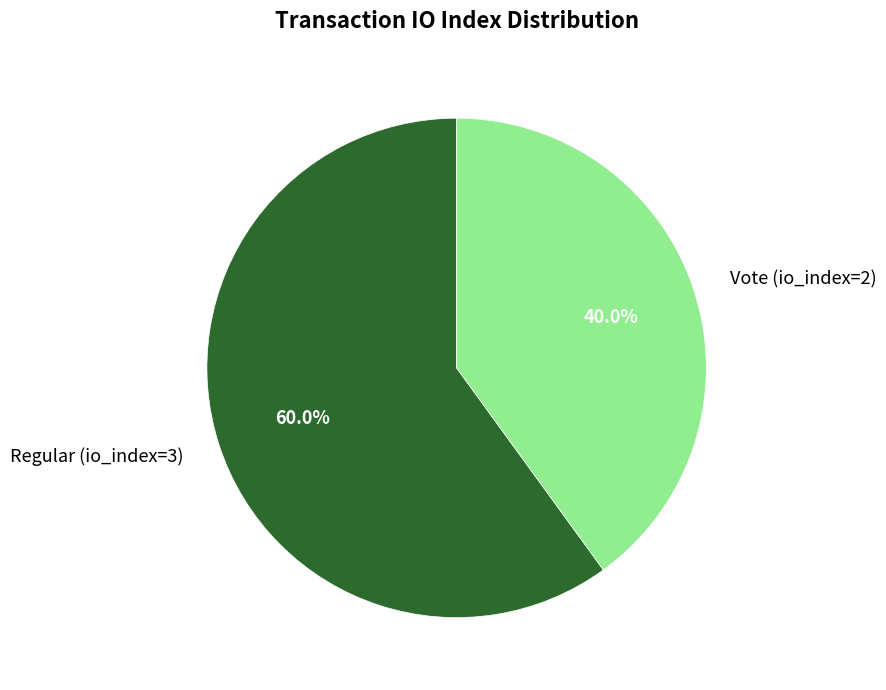

To the nearest percent, what is the difference between the Vote (io_index=2) and Regular (io_index=3) slice percentages?

20%